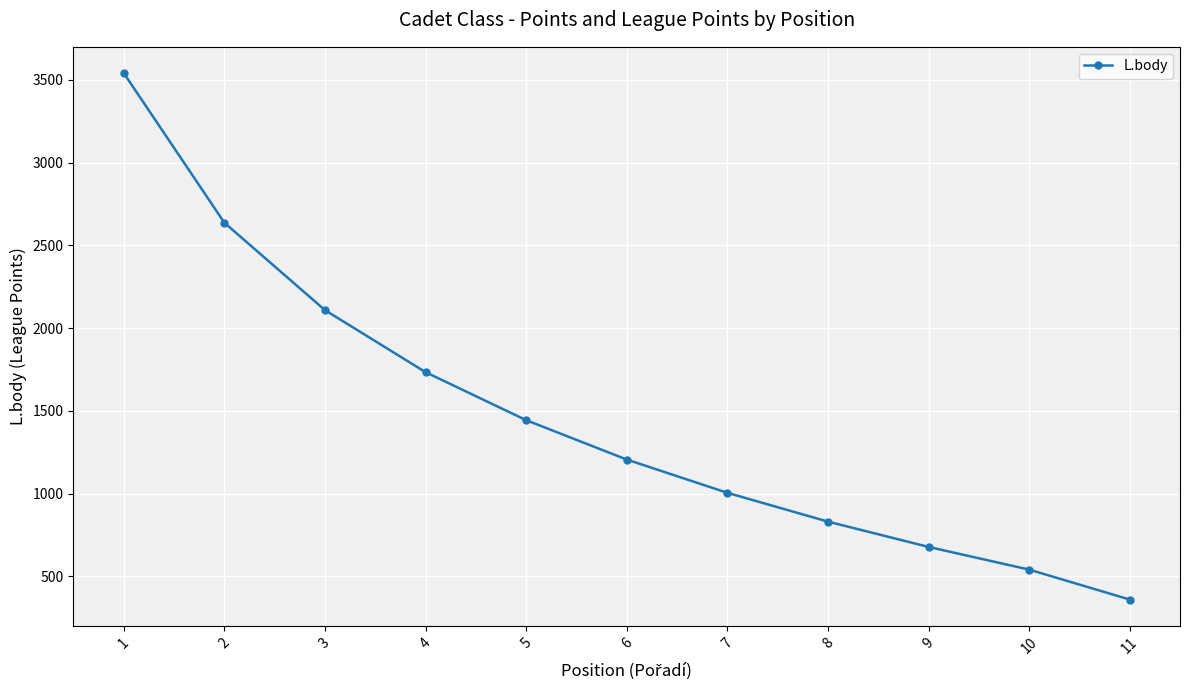

The value at 10 is 541. True or false?

True